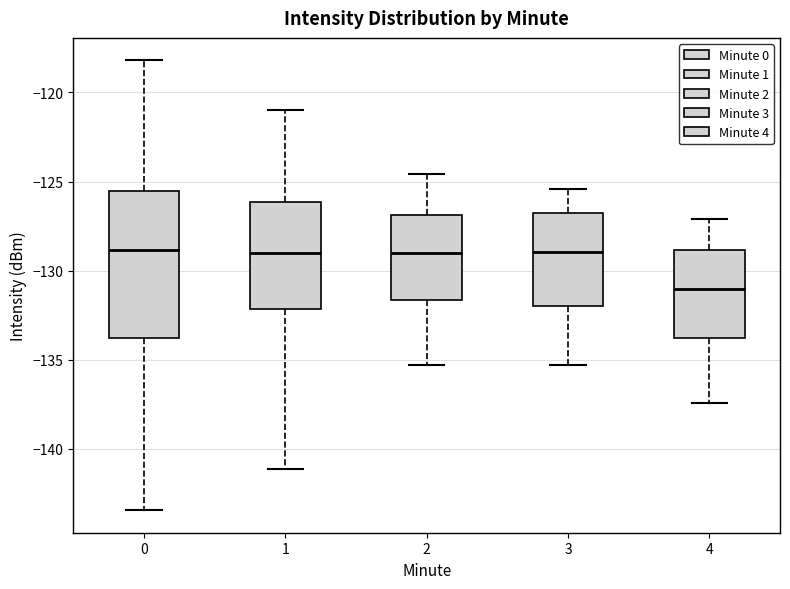

Reading left to right, transcribe this box plot: for each box, give where its median line is, the range the box spans, and where its two whiskers end, as read against the y-axis. The values are not printed on the chart, so give them approximately, as read against the axis.

0: median -129.0, box -134.0 to -125.5, whiskers -143.5 to -118.0
1: median -129.0, box -132.0 to -126.0, whiskers -141.0 to -121.0
2: median -129.0, box -131.5 to -127.0, whiskers -135.5 to -124.5
3: median -129.0, box -132.0 to -126.5, whiskers -135.5 to -125.5
4: median -131.0, box -134.0 to -129.0, whiskers -137.5 to -127.0